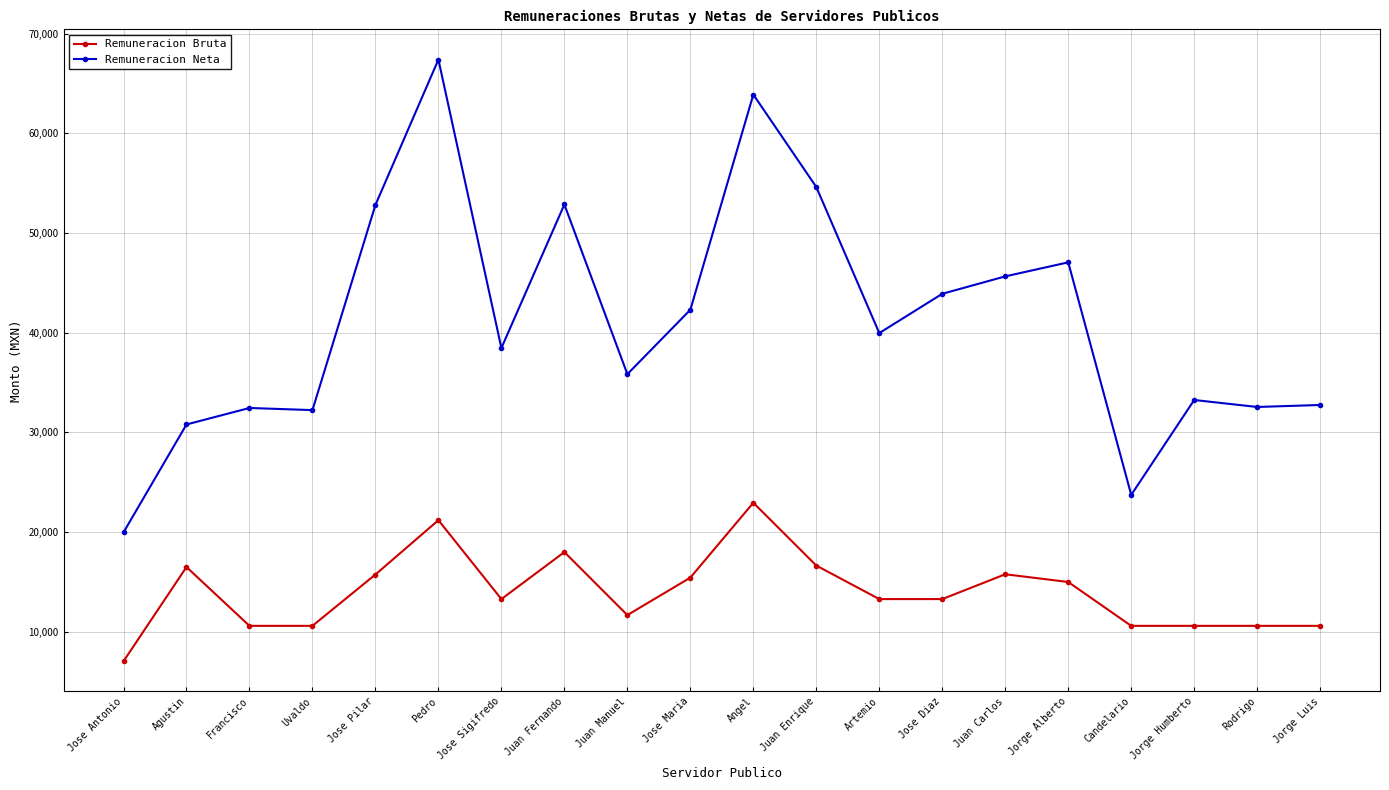

Which series has the largest total across all categories?

Remuneracion Neta